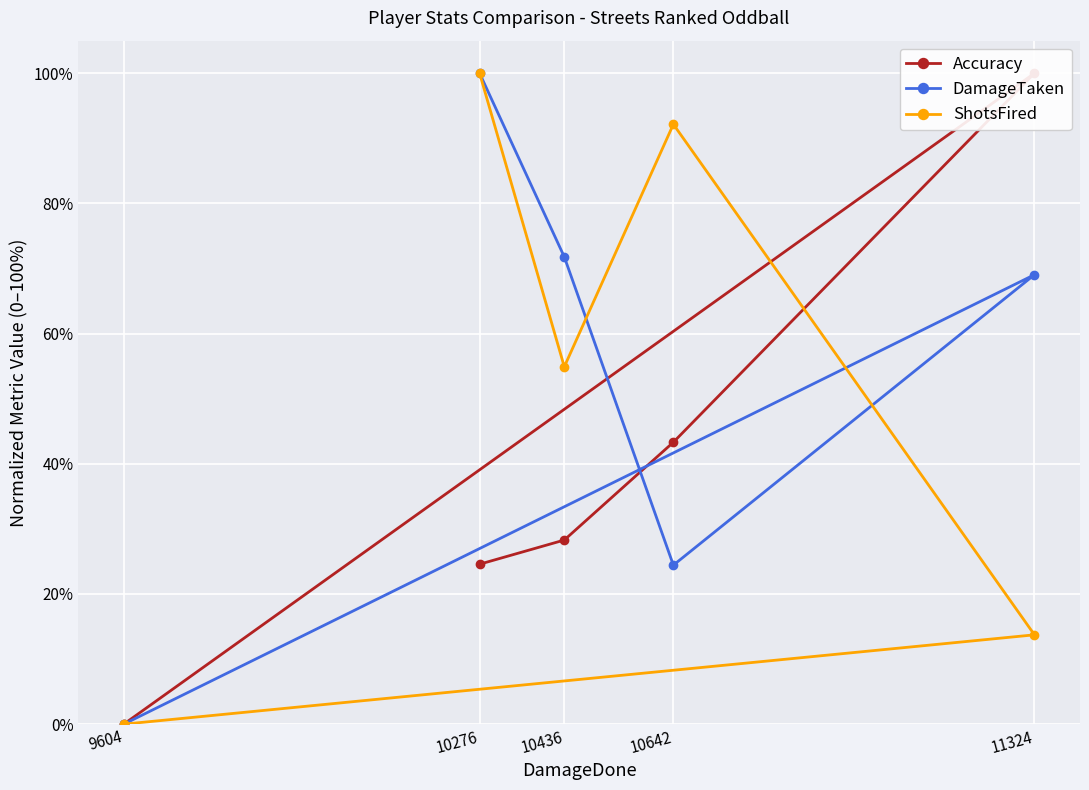

What is the difference between the highest and lowest values at 10276?

0.8